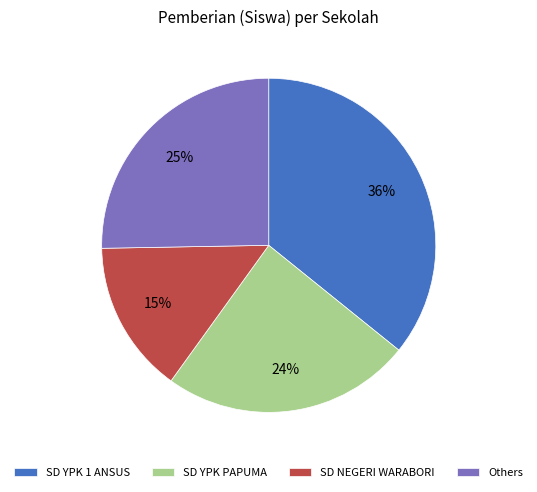

To the nearest percent, what is the average slice percentage?

25%